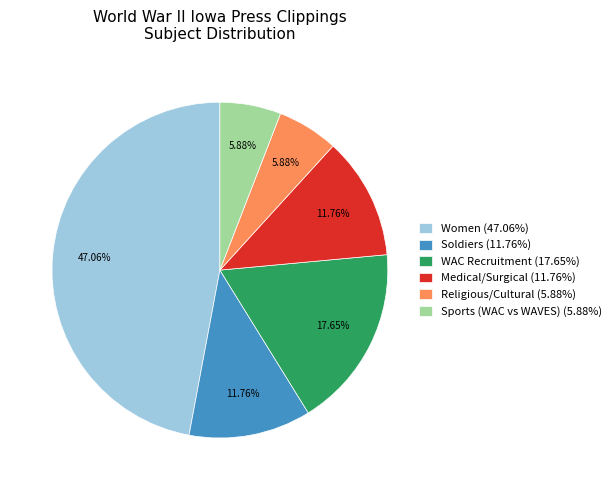

Is there a majority slice in this chart?

No